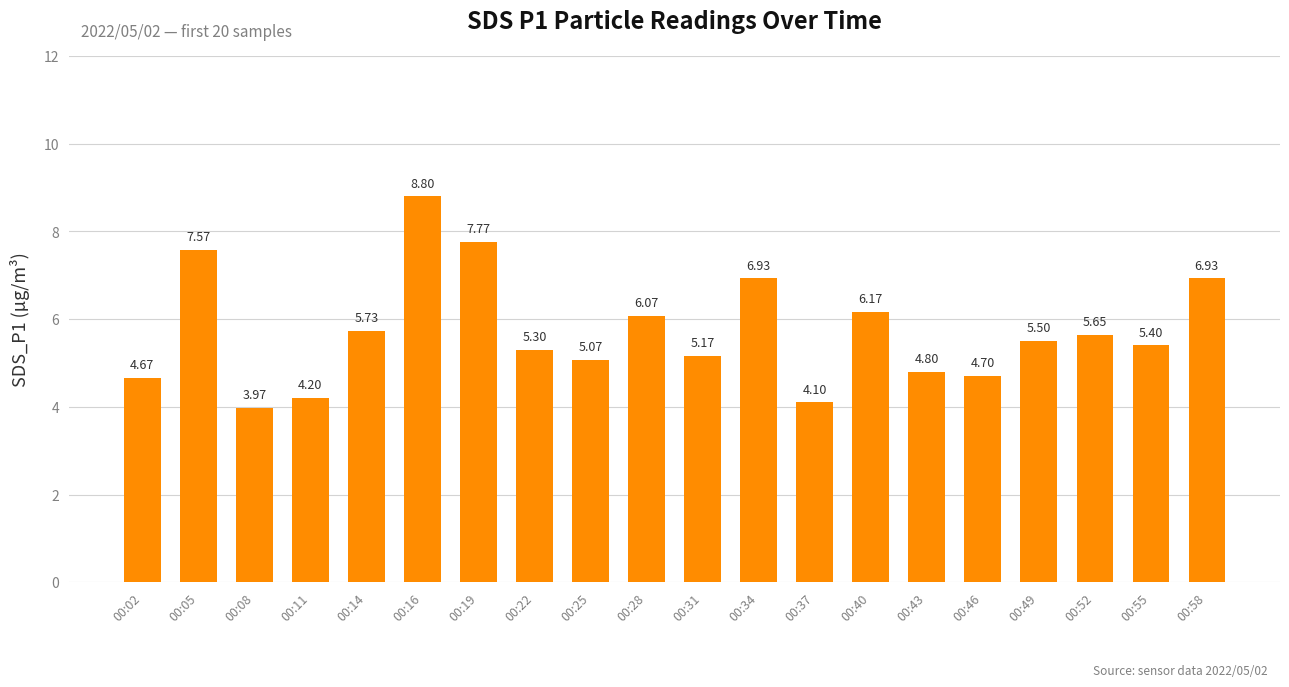

Which label corresponds to the smallest value in the chart?

00:08